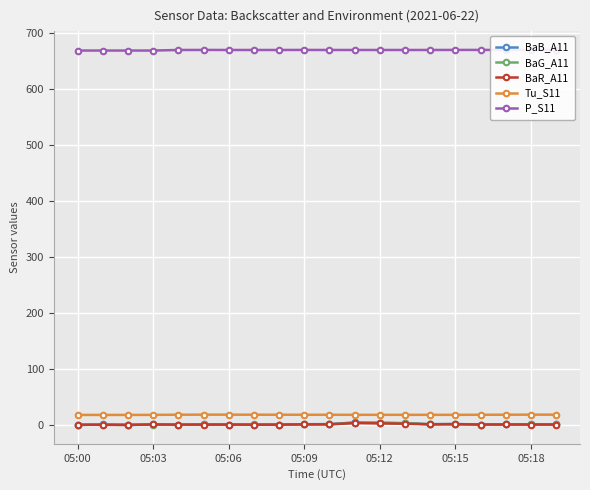

Reading left to right, what are all the values shown in this chart?

BaB_A11: -0.4	0.7	-0.3	0.9	0.2	0.8	0.5	0.6	0.4	1.1	1.3	4.2	3.8	3.0	1.0	1.5	0.6	0.6	1.1	0.8
BaG_A11: 0.0	0.4	0.4	0.4	-0.1	0.9	0.3	0.7	0.3	1.0	1.0	3.8	3.5	2.6	1.3	1.2	0.4	1.1	0.8	0.6
BaR_A11: 0.3	0.1	-0.2	0.6	0.3	0.4	0.5	0.2	0.4	0.8	0.8	3.2	2.5	2.1	0.8	1.2	0.5	0.6	0.5	0.6
Tu_S11: 17.7	17.7	17.7	17.8	18.1	18.2	18.2	18.1	18.1	18.0	18.0	17.9	17.9	17.9	17.9	17.9	18.0	18.1	18.2	18.2
P_S11: 669.2	669.2	669.2	669.2	670.2	670.3	670.2	670.2	670.2	670.3	670.2	670.2	670.2	670.2	670.2	670.3	670.3	670.3	670.4	670.4